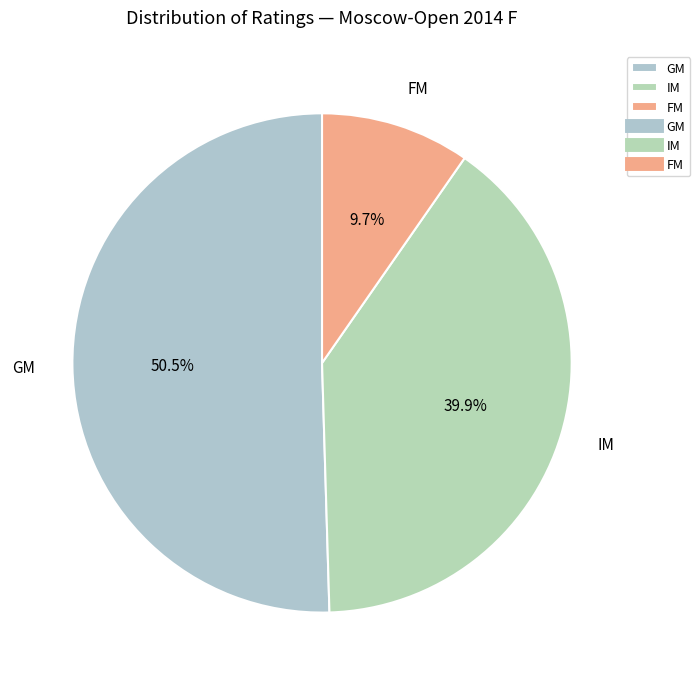

Which slice is the largest?

GM